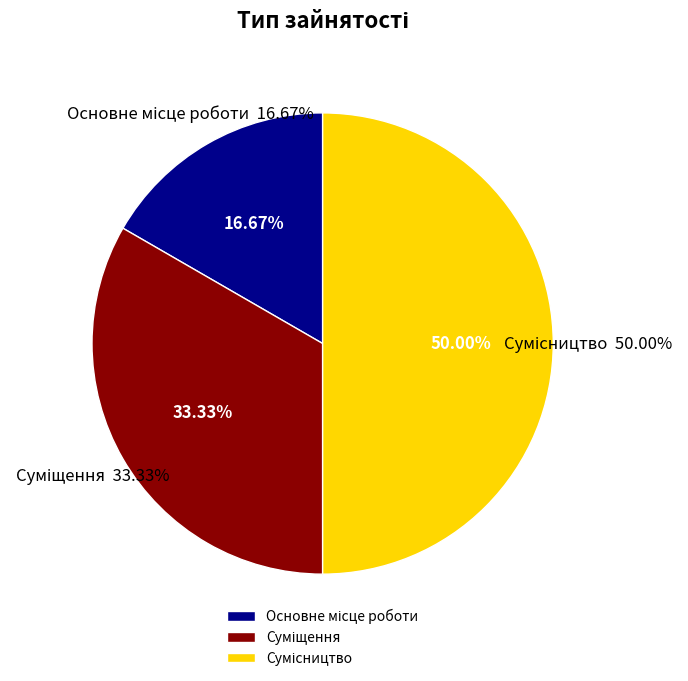

Which category has the smallest portion of the pie?

Основне місце роботи